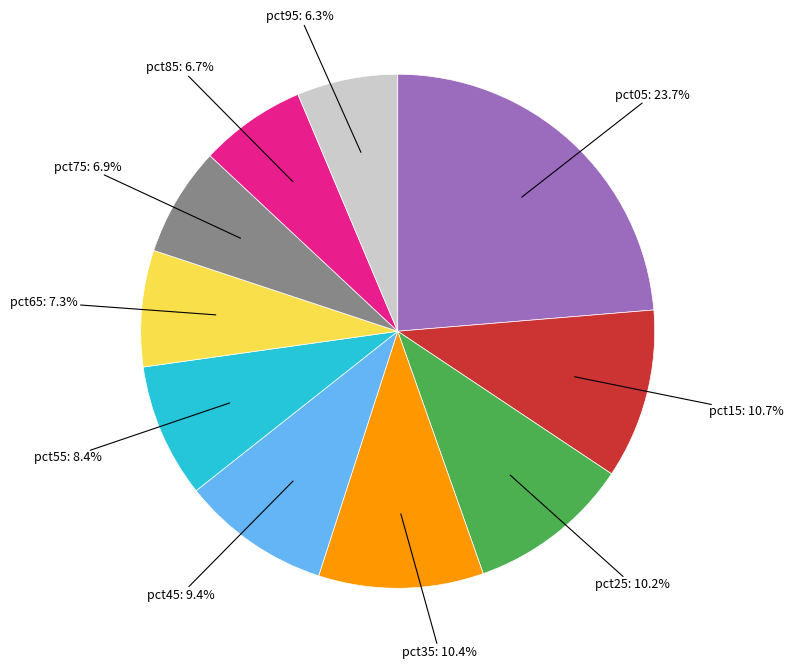

Is there a majority slice in this chart?

No